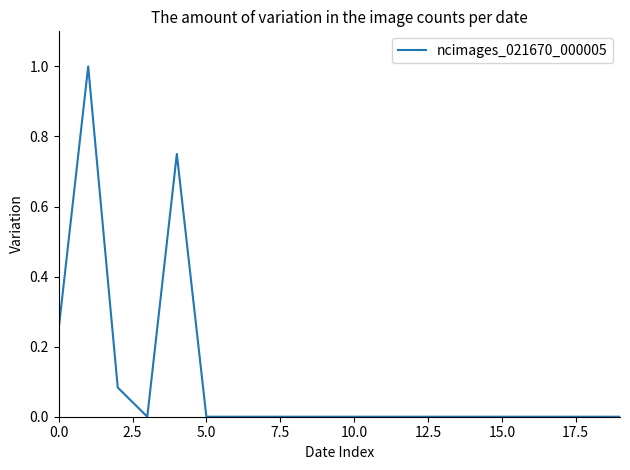

What is the difference between the maximum and minimum values?

1.0